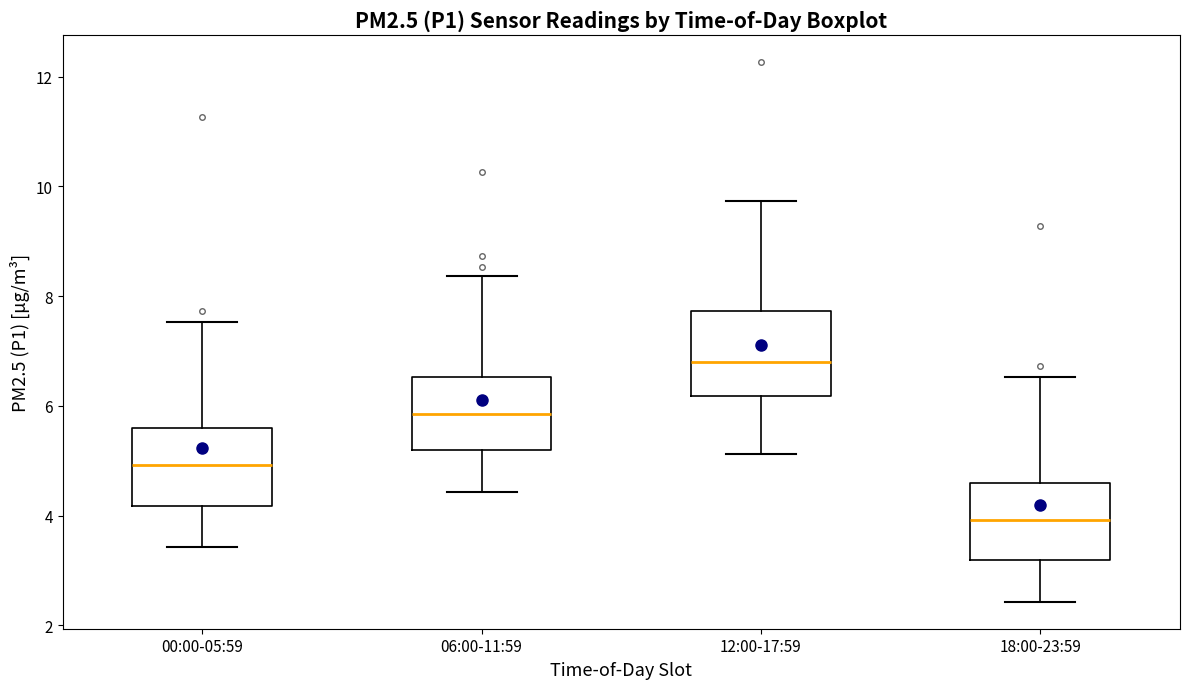

Reading left to right, transcribe this box plot: for each box, give where its median line is, the range the box spans, and where its two whiskers end, as read against the y-axis. The values are not printed on the chart, so give them approximately, as read against the axis.

00:00-05:59: median 5.0, box 4.2 to 5.6, whiskers 3.4 to 7.6
06:00-11:59: median 5.8, box 5.2 to 6.6, whiskers 4.4 to 8.4
12:00-17:59: median 6.8, box 6.2 to 7.8, whiskers 5.2 to 9.8
18:00-23:59: median 4.0, box 3.2 to 4.6, whiskers 2.4 to 6.6